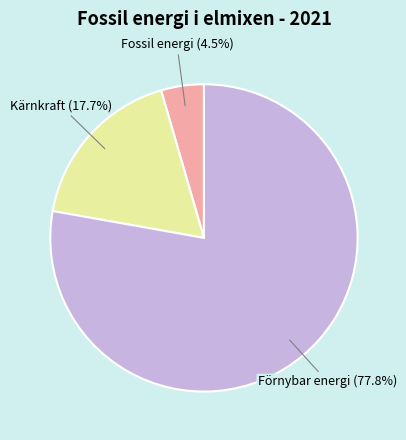

What portion of the pie excludes Kärnkraft?

82.3%